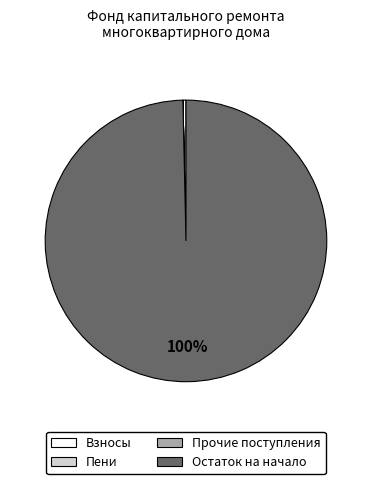

To the nearest percent, what is the average slice percentage?

25%